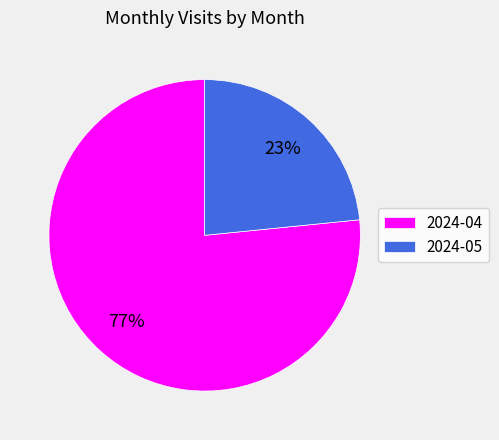

What is the majority slice?

2024-04